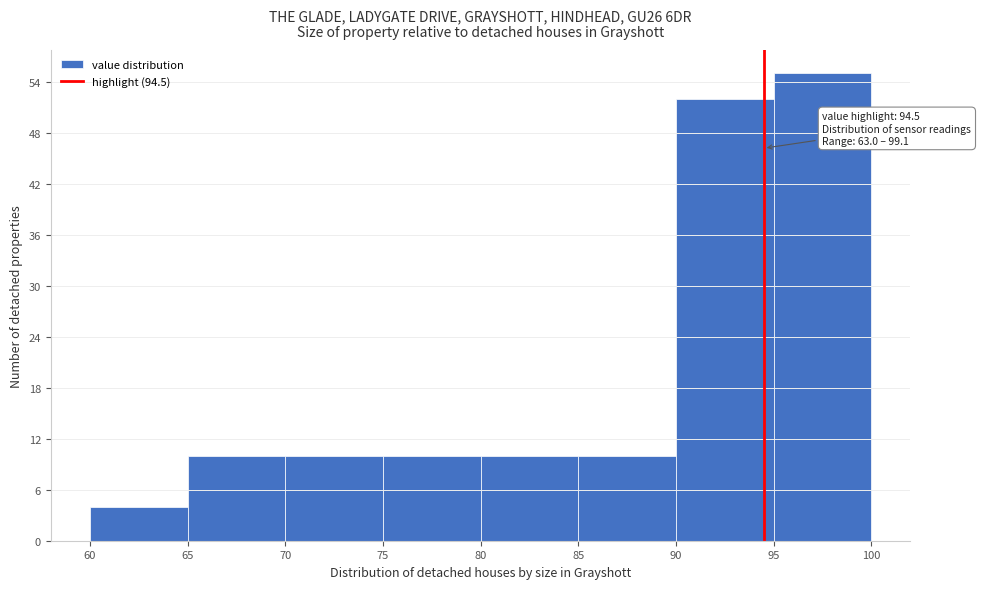

Which range on the x-axis has the tallest bar?

95 to 100